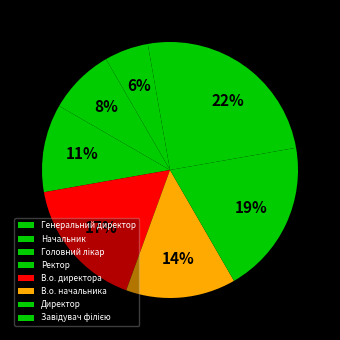

Count the number of slices in the pie.

8